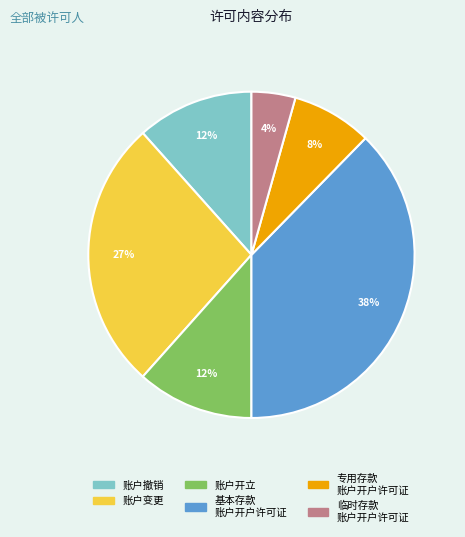

What percentage is the 账户撤销 slice, to the nearest percent?

12%